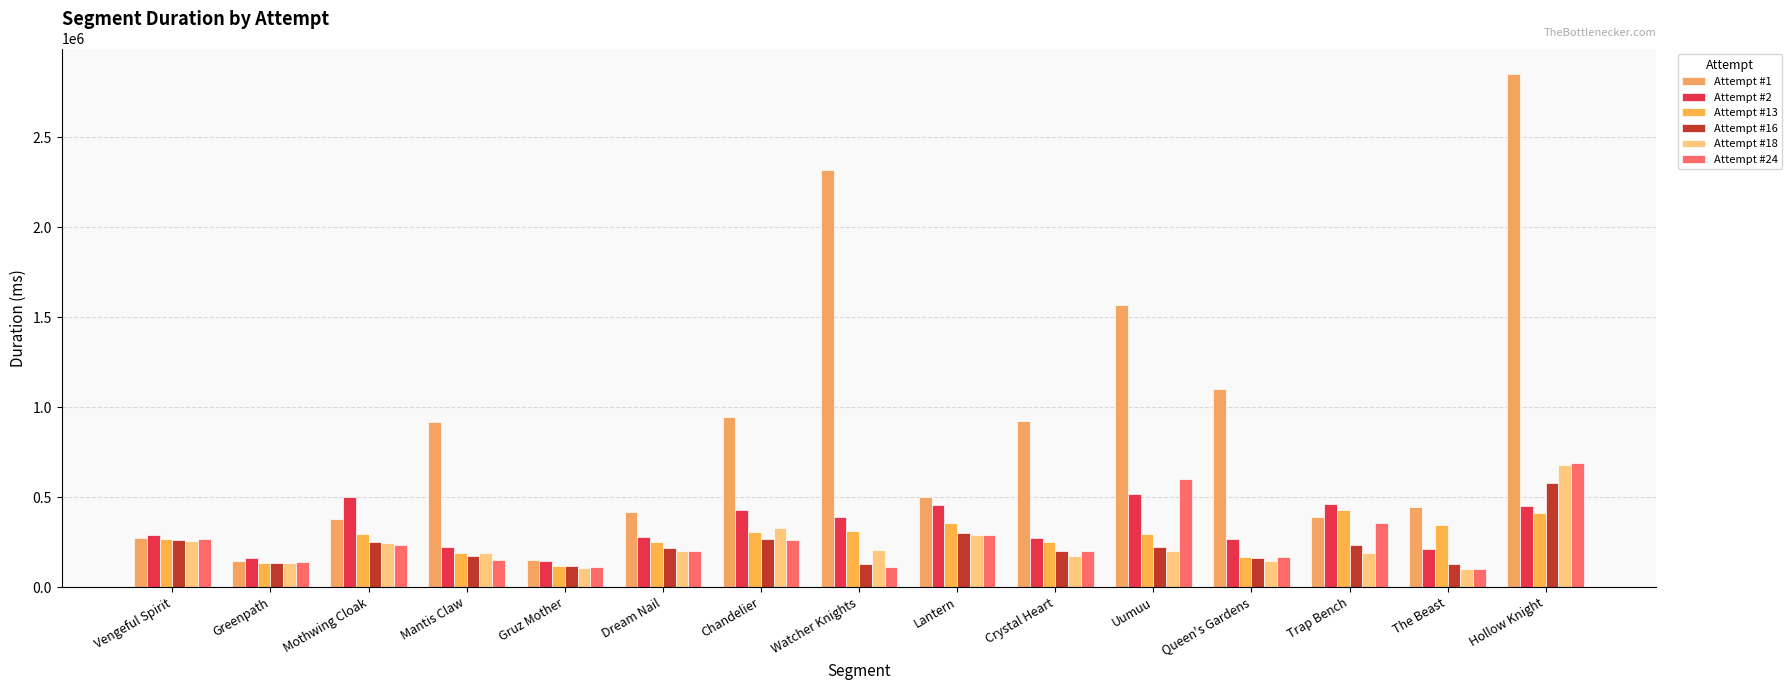

What is the difference between the highest and lowest values at Mantis Claw?

763187